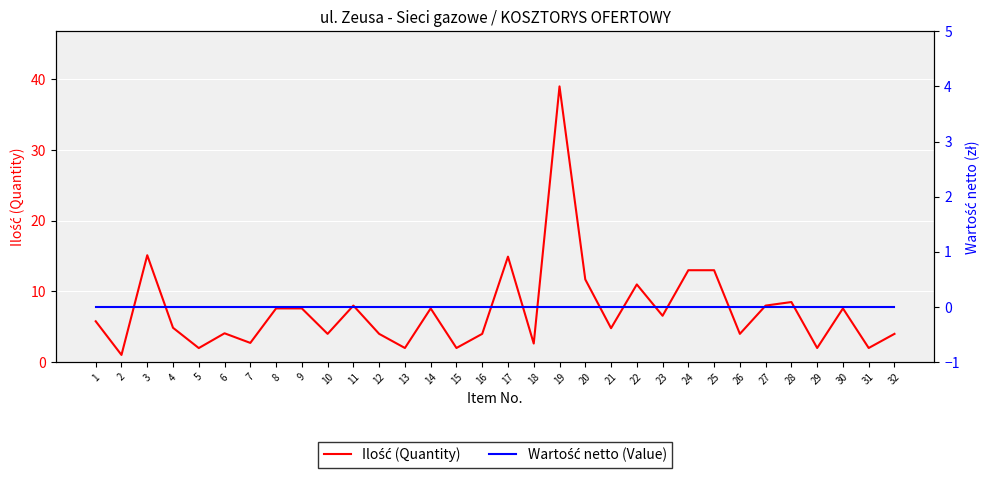

Where does the Ilość (Quantity) series first go above 5?

1